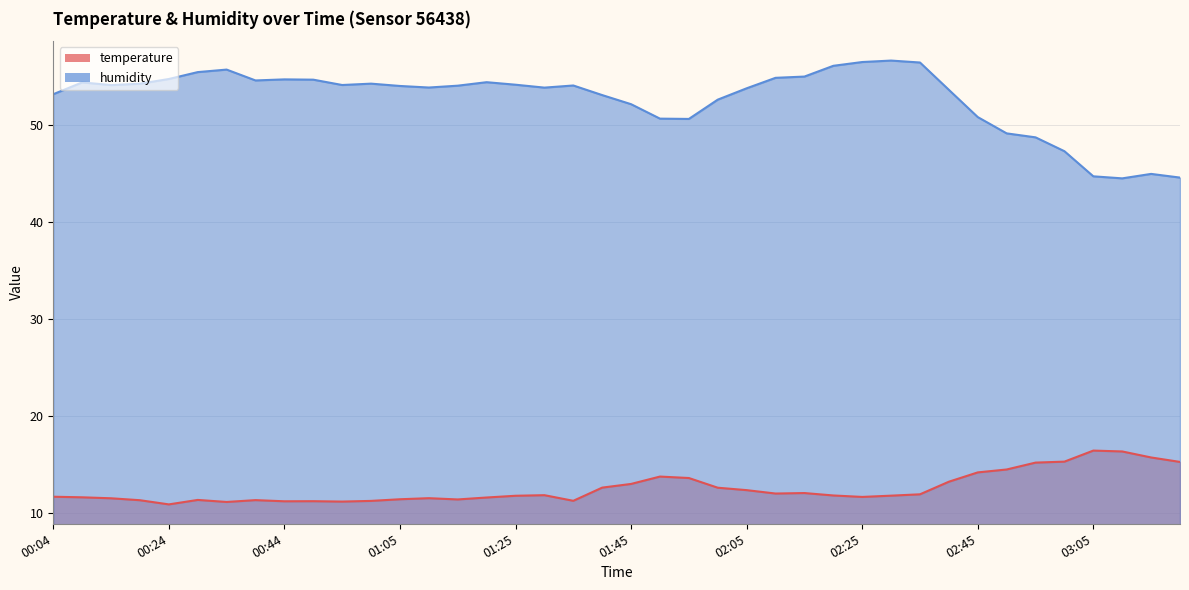

True or false: humidity and temperature cross at least once.

False